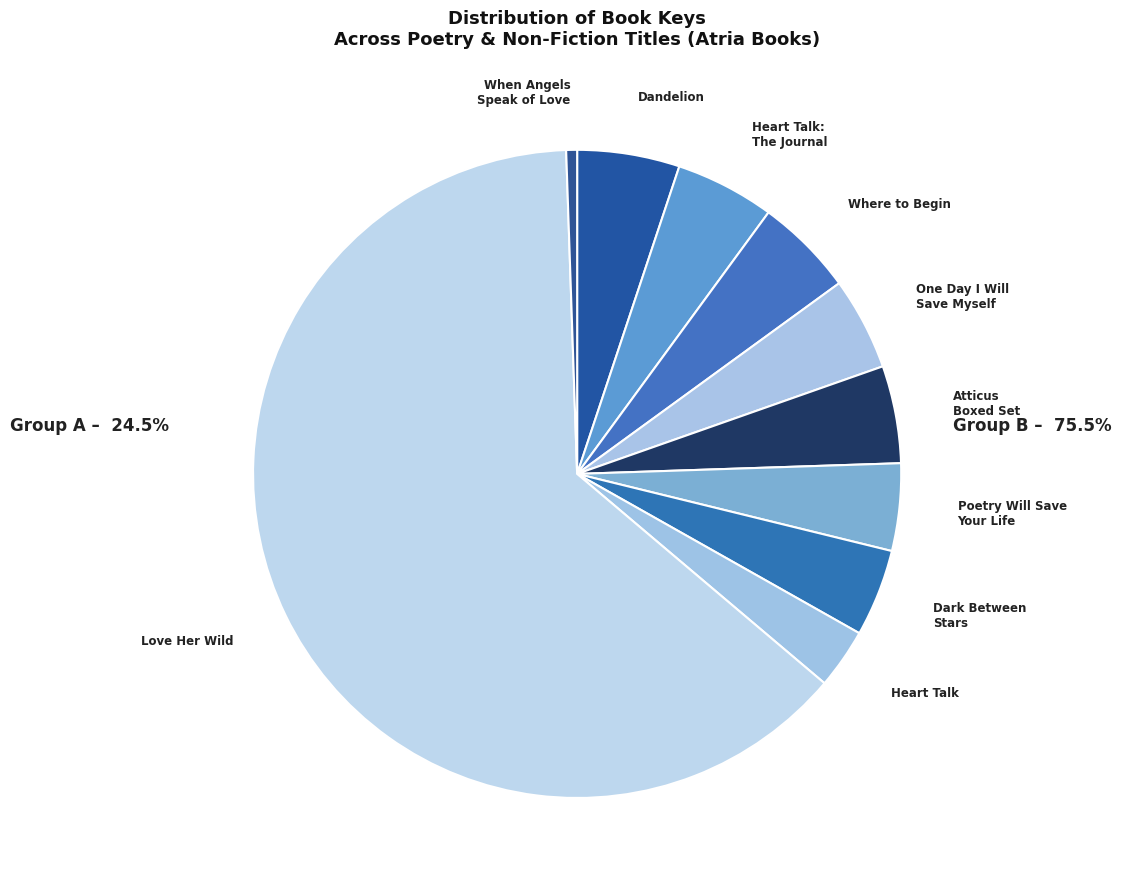

Which slice is the smallest?

When Angels Speak of Love